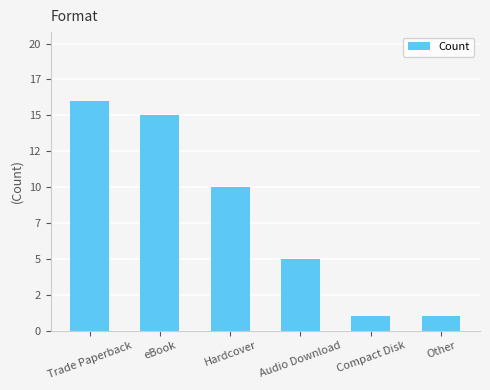

Reading left to right, transcribe all the data shown in this chart.

Trade Paperback=16	eBook=15	Hardcover=10	Audio Download=5	Compact Disk=1	Other=1